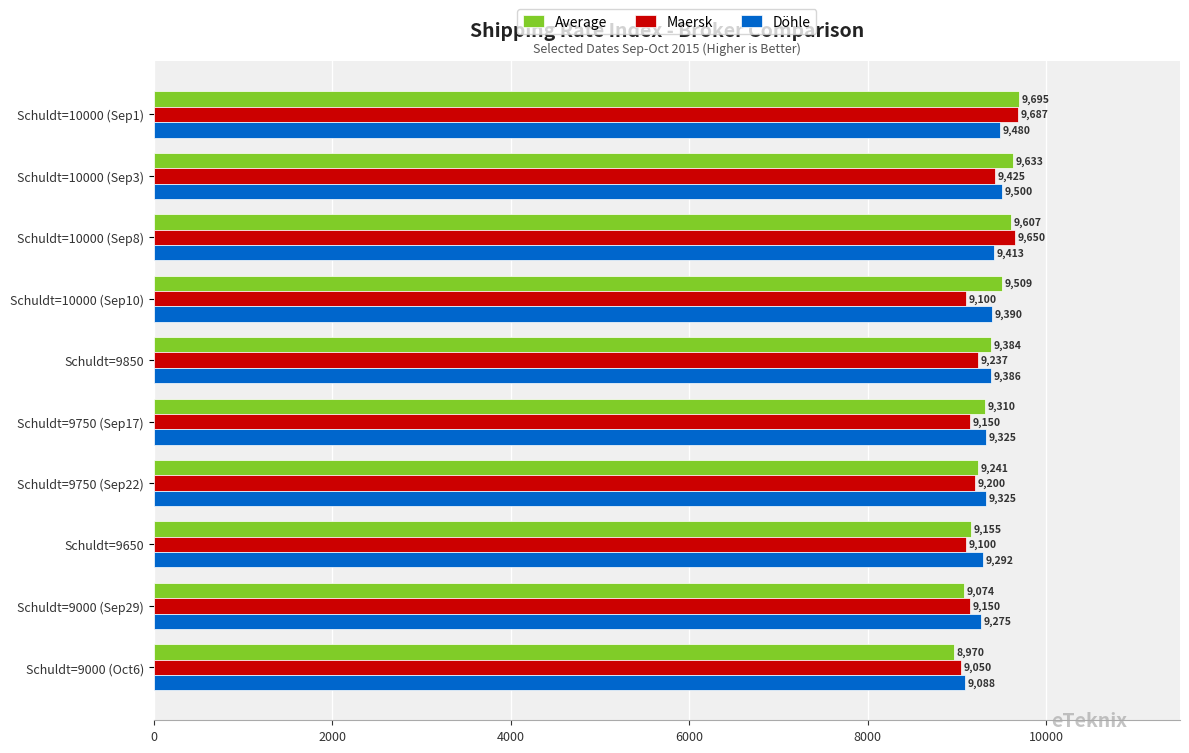

List the series in order of their peak value, highest first.

Average, Maersk, Döhle